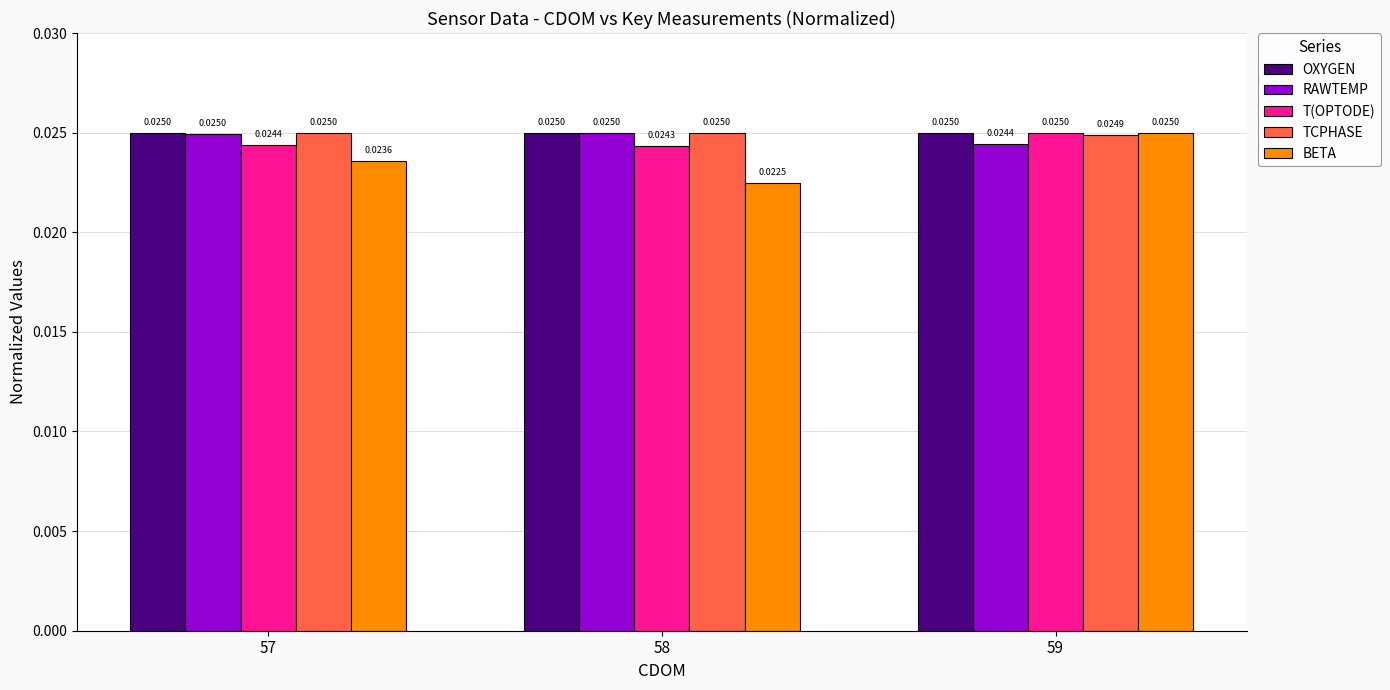

At which category does the chart reach its minimum across all series?

58